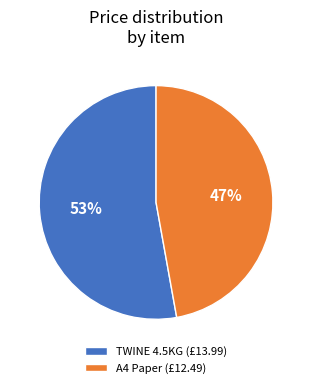

Is it true that TWINE 4.5KG (£13.99) is 66% of the pie?

False